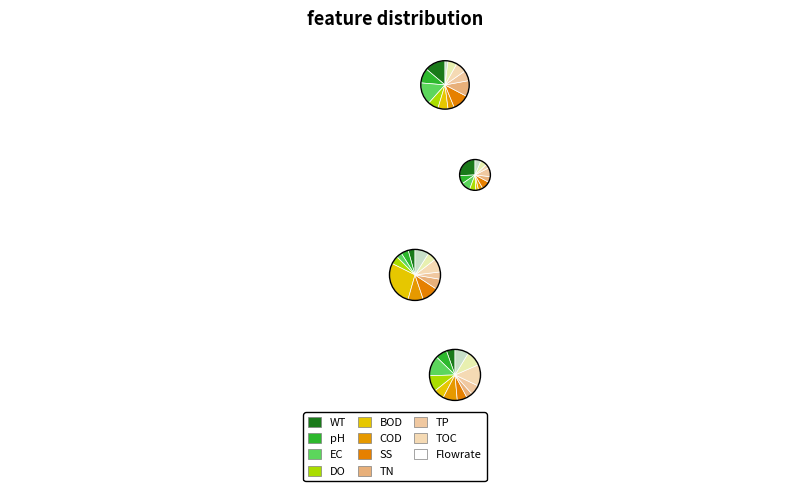

True or false: 6 accounts for 4% of the total.

True